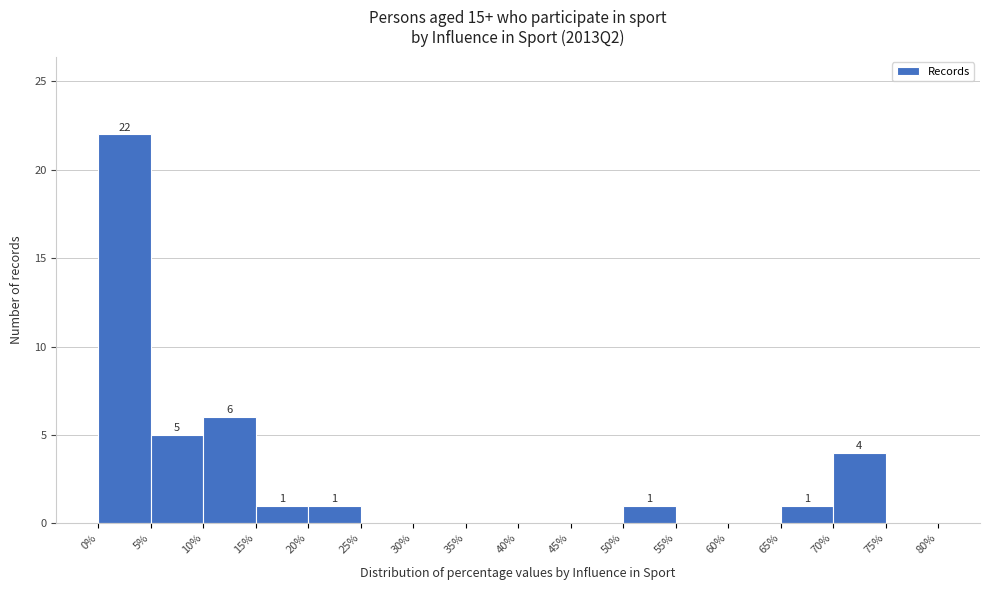

Over which range of the x-axis is the bar tallest?

0% to 5%